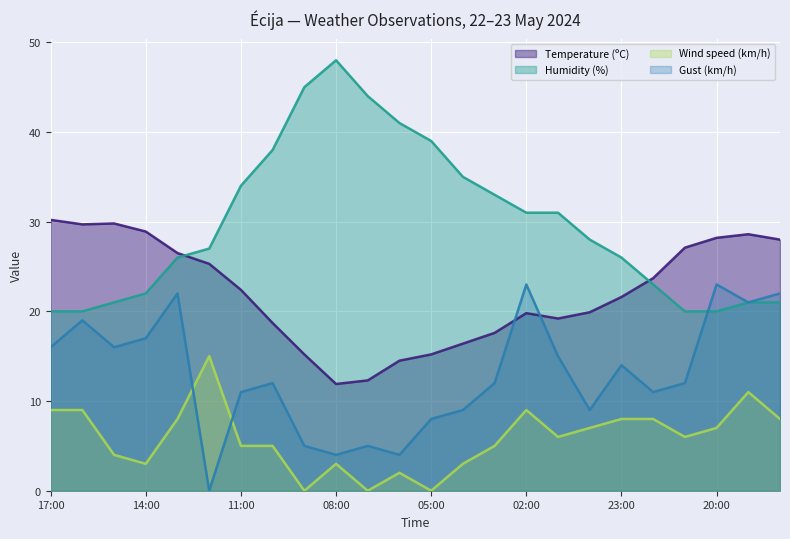

At which category does Gust (km/h) reach its first local peak?

16:00